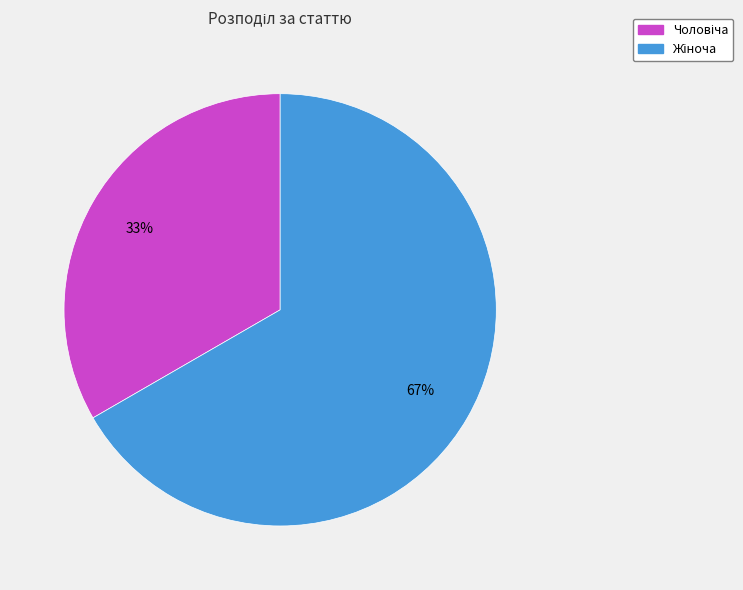

Is there a majority slice in this chart?

Yes